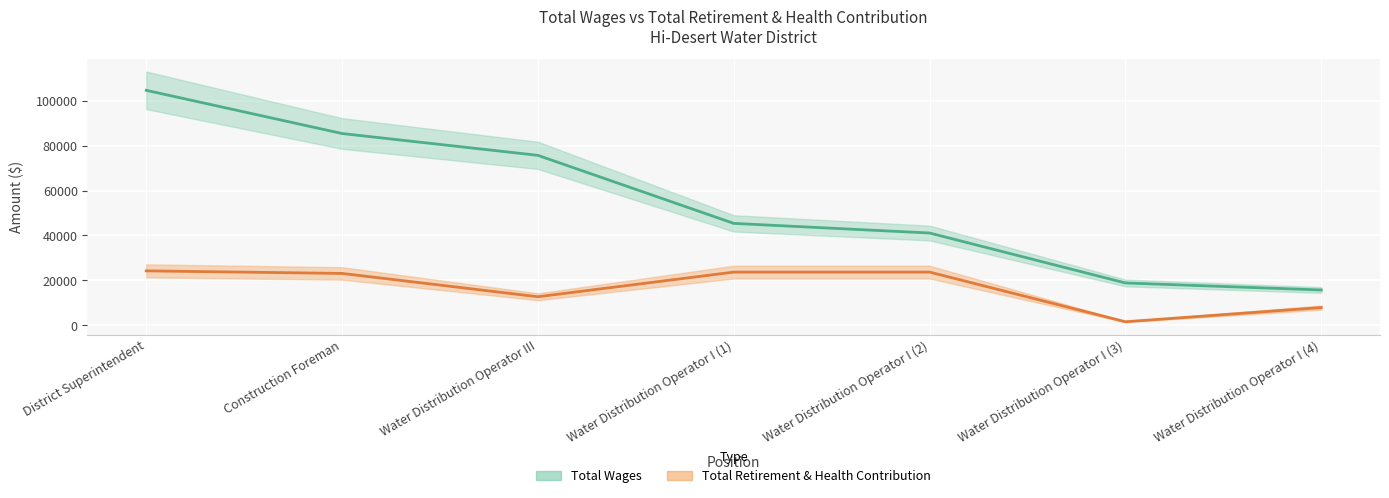

What is the difference between the highest and lowest values at Water Distribution Operator I (3)?

17264